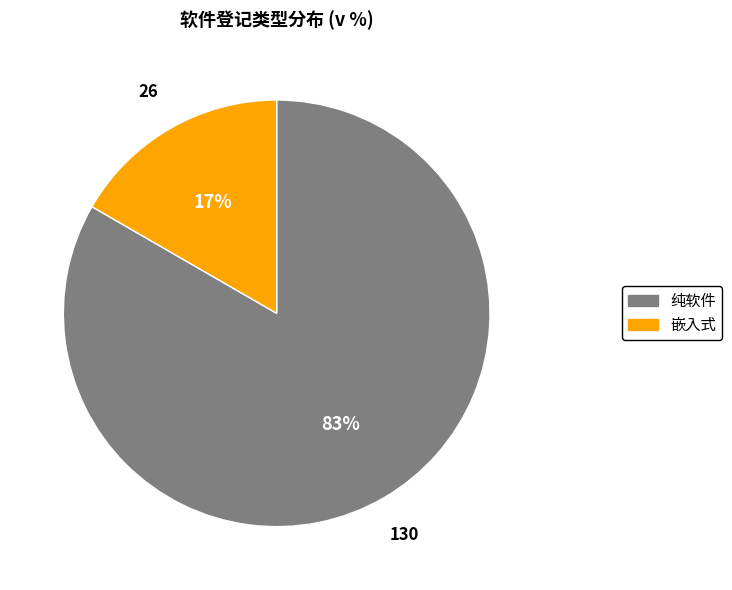

What is the largest slice in the pie chart?

纯软件